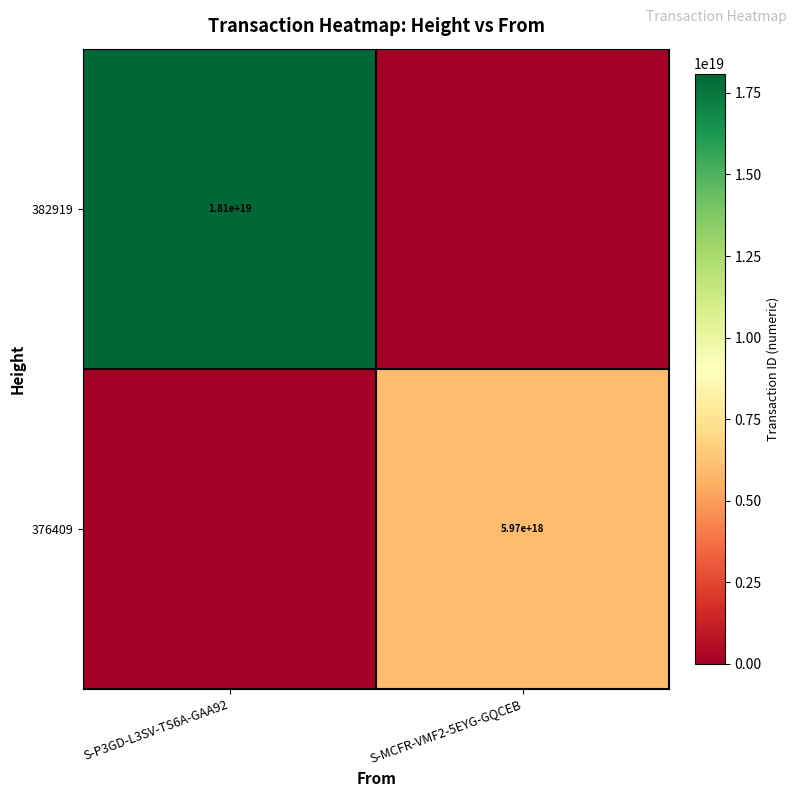

The value of 376409 at S-MCFR-VMF2-5EYG-GQCEB is 5970000000000000000. True or false?

True